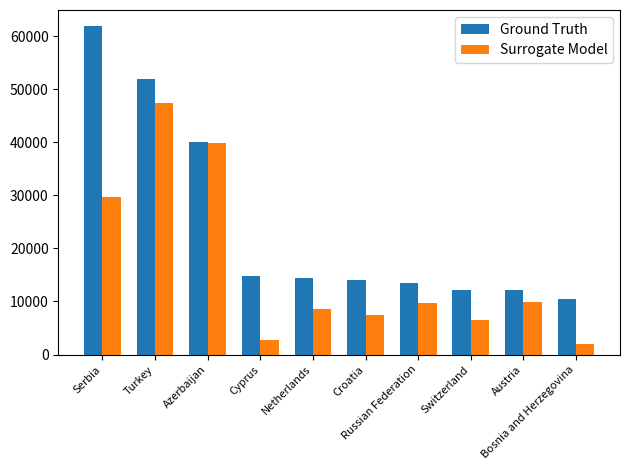

At which label does Ground Truth reach its peak?

Serbia